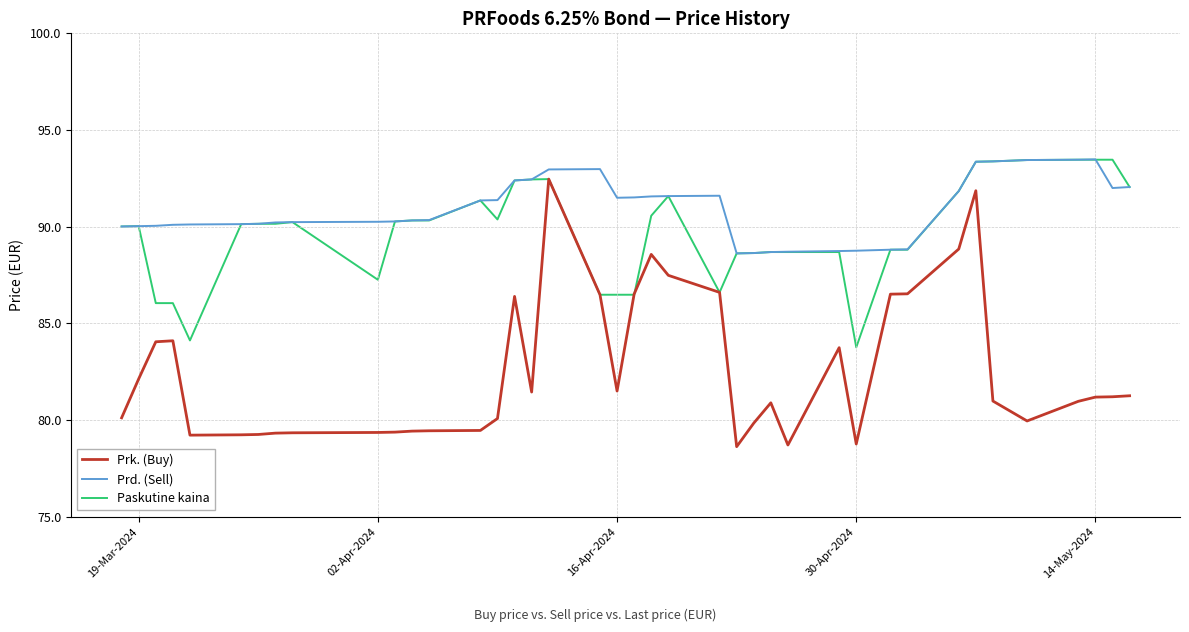

True or false: Prd. (Sell) and Prk. (Buy) intersect in this chart.

False